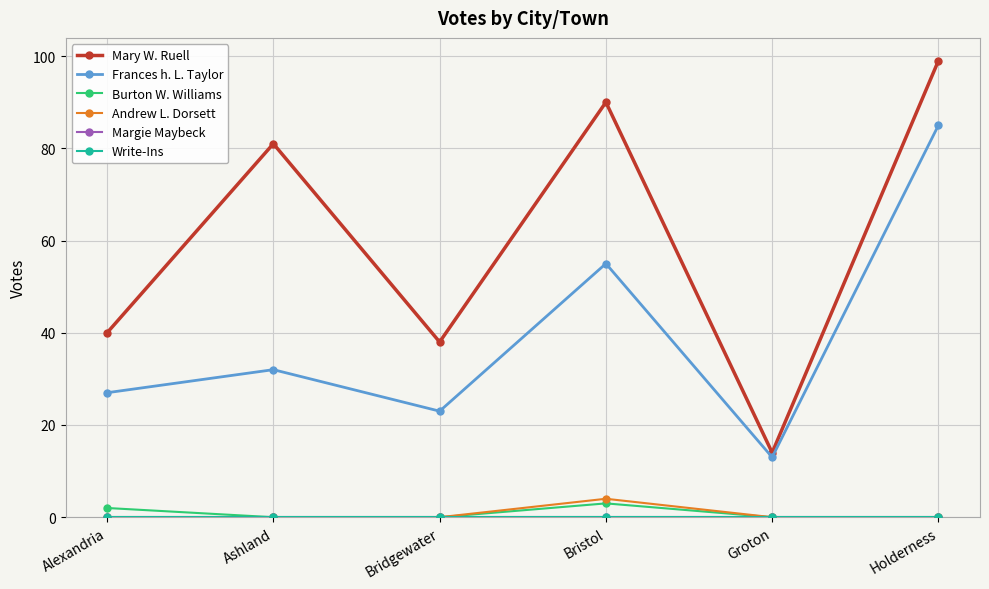

Is this an area chart (filled region under the line)?

No